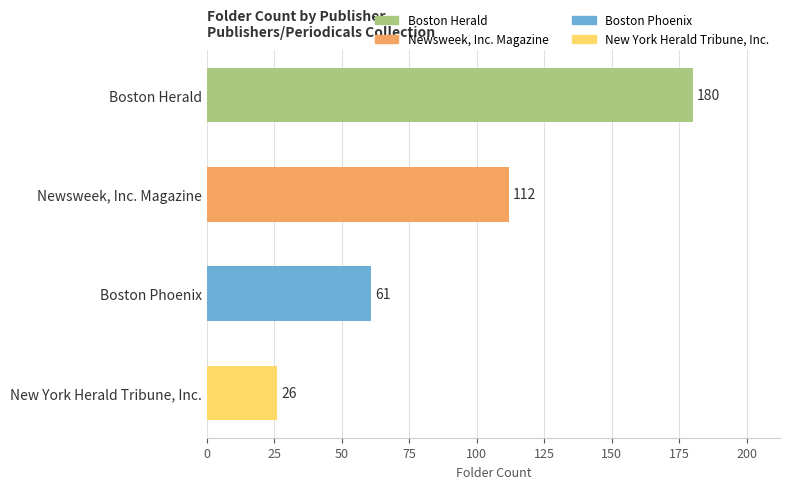

List the labels in order of value, smallest first.

New York Herald Tribune, Inc., Boston Phoenix, Newsweek, Inc. Magazine, Boston Herald